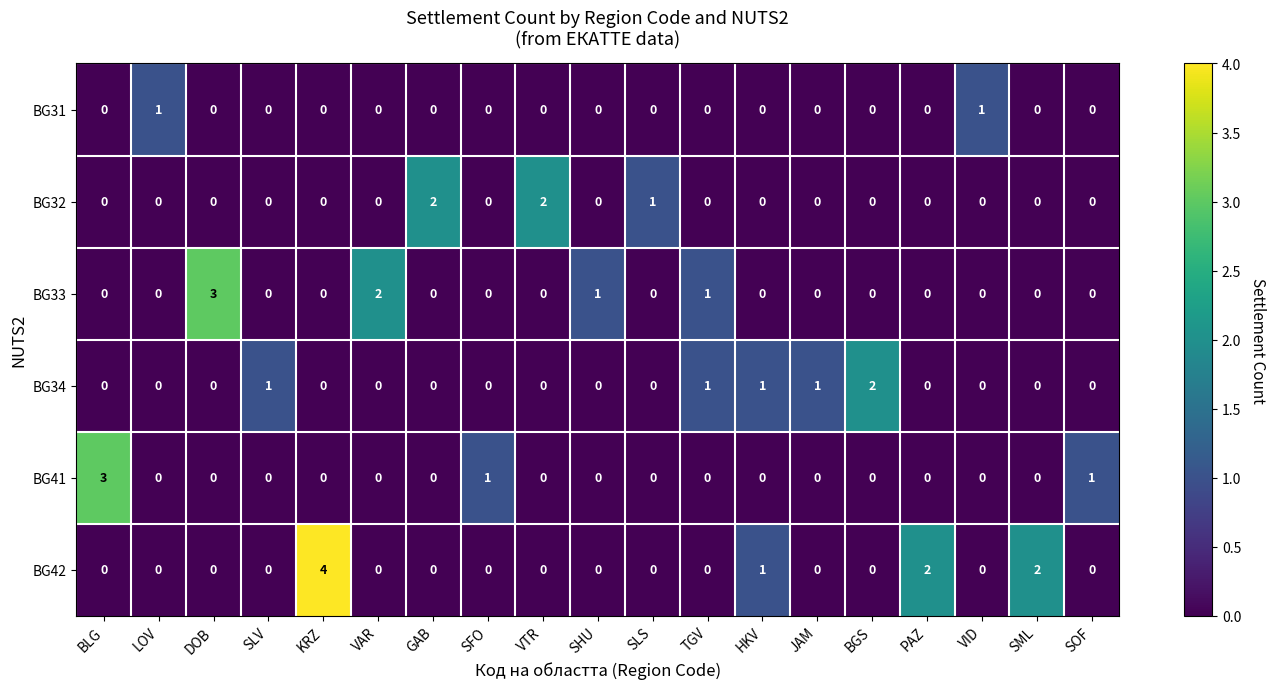

Which series has the widest spread of values?

BG42